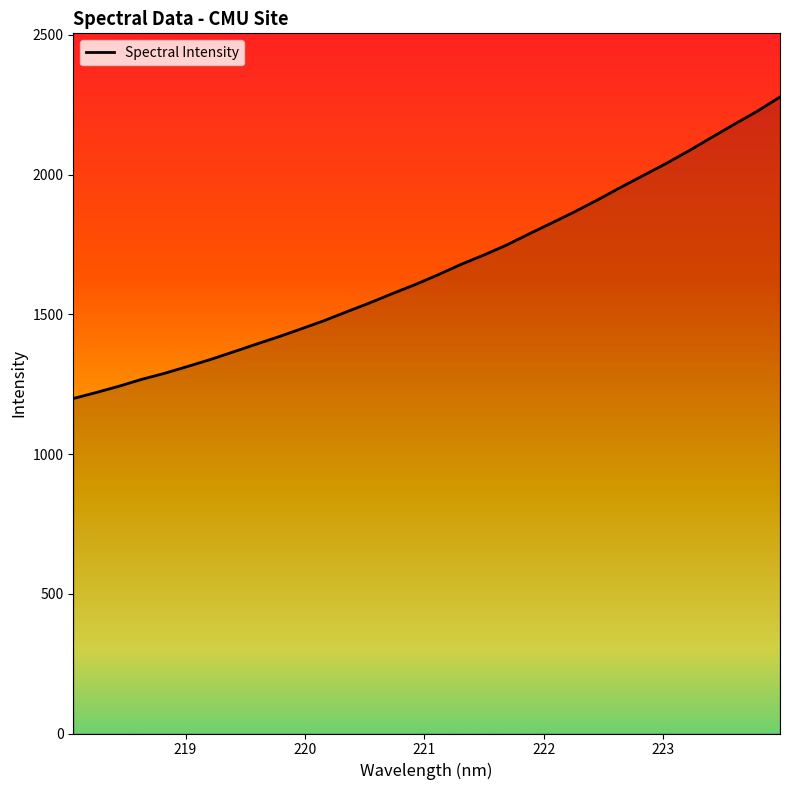

What is the difference between the maximum and minimum values?

1079.0